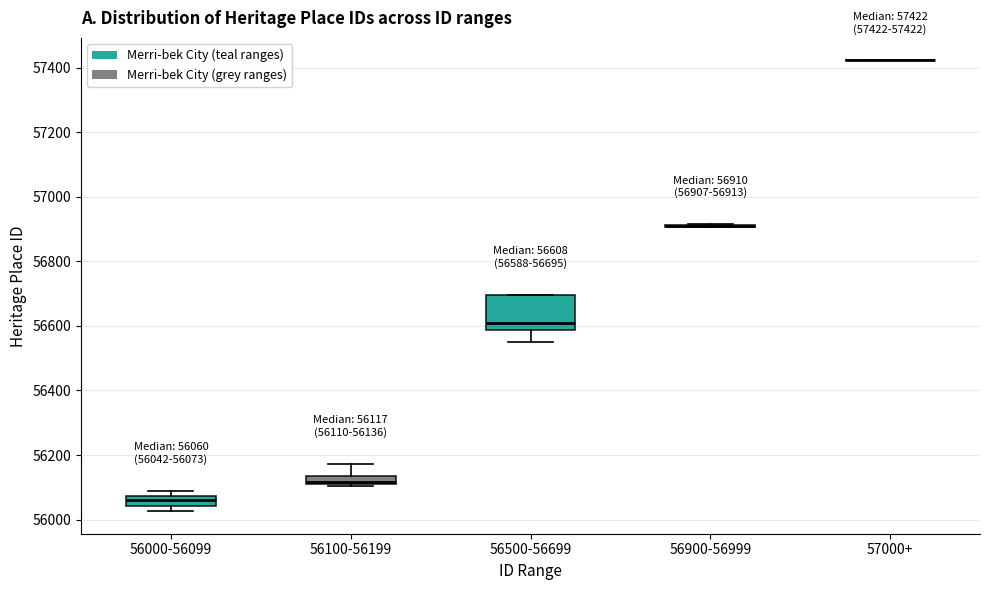

Comparing the boxes themselves (not the whiskers), which one is the tallest?

56500-56699